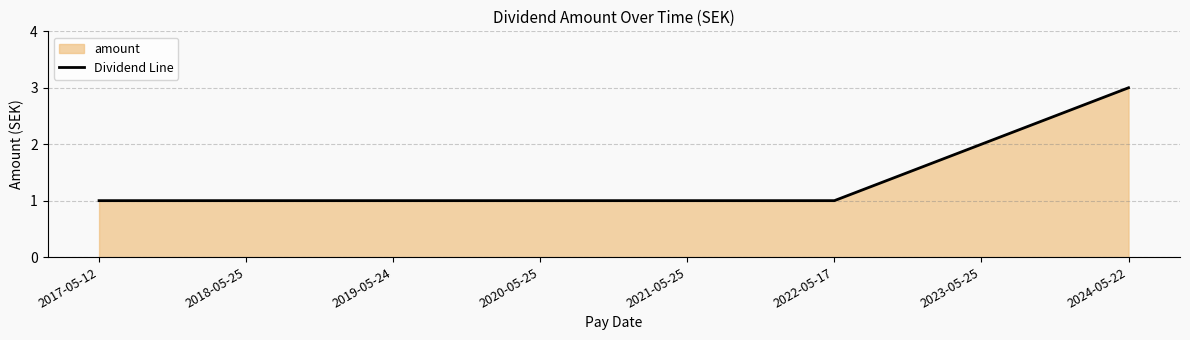

At which category does the chart reach its peak across all series?

2024-05-22